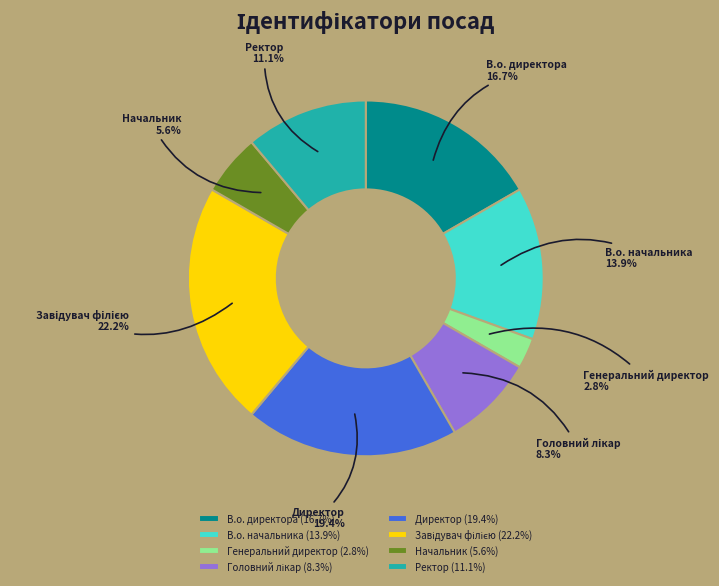

Between Генеральний директор and Ректор, which is larger?

Ректор